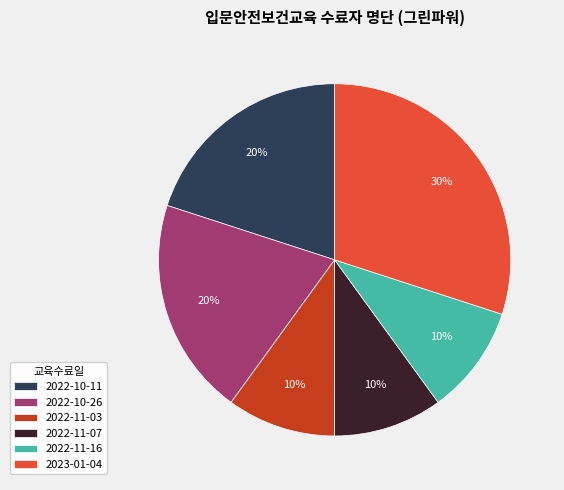

Is it true that 2022-10-11 is 12% of the pie?

False